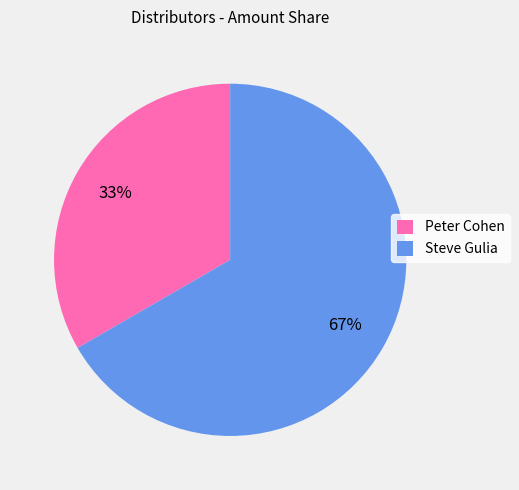

Which slice is the largest?

Steve Gulia